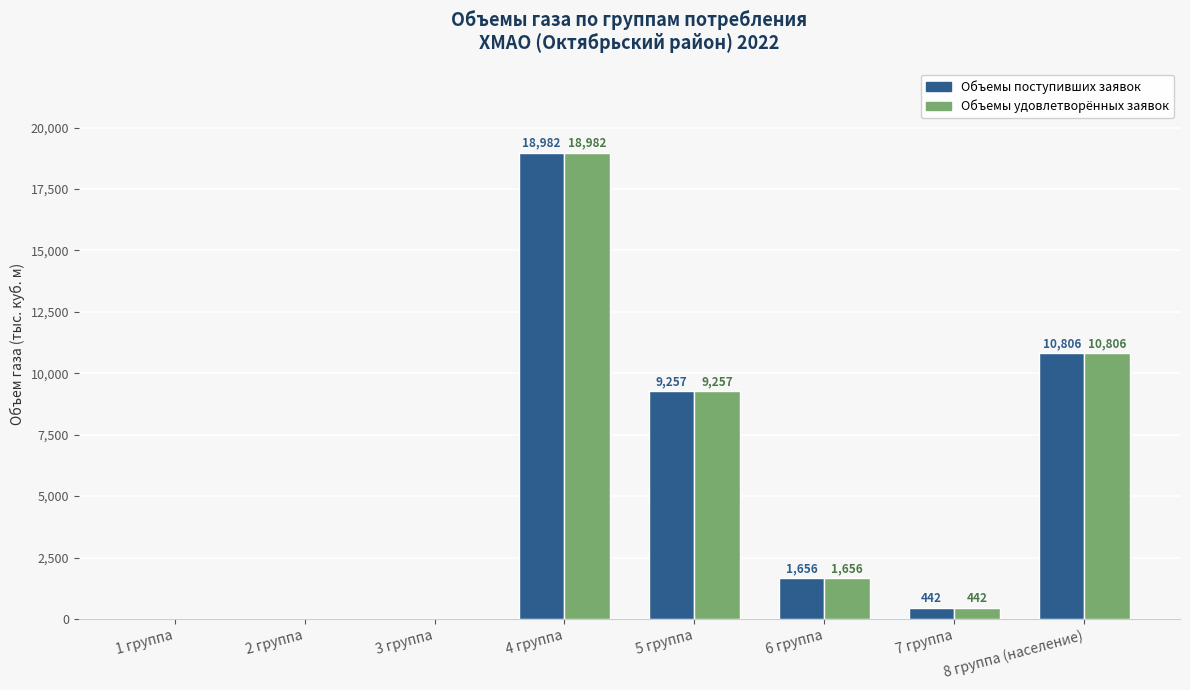

Where does the Объемы поступивших заявок series first go above 1655?

4 группа